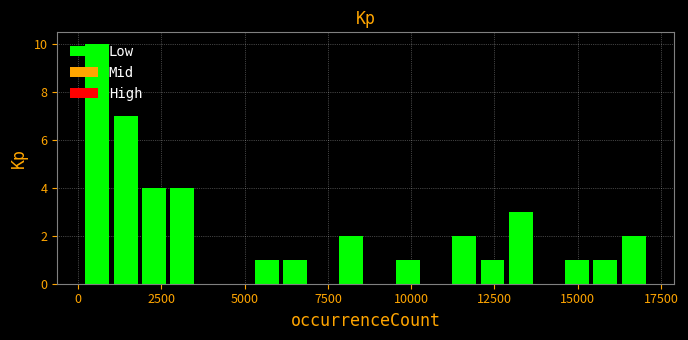

Read against the x-axis, roughly where is the centre of the tallest bar?

500